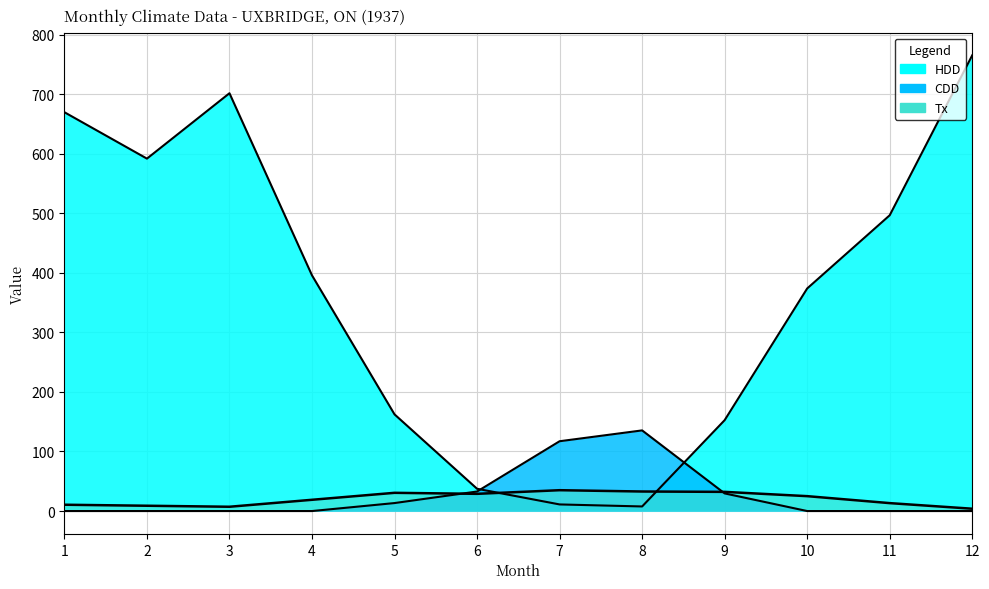

Reading right to left, transcribe all the data shown in this chart.

Tx: 3.9	13.3	25.0	32.2	32.8	35.0	28.9	30.6	18.9	7.2	8.9	10.6
HDD: 765.2	496.6	373.7	152.6	7.7	11.1	37.4	162.3	395.7	701.5	591.7	669.6
CDD: 0.0	0.0	0.0	29.6	135.4	117.2	32.8	13.4	0.0	0.0	0.0	0.0